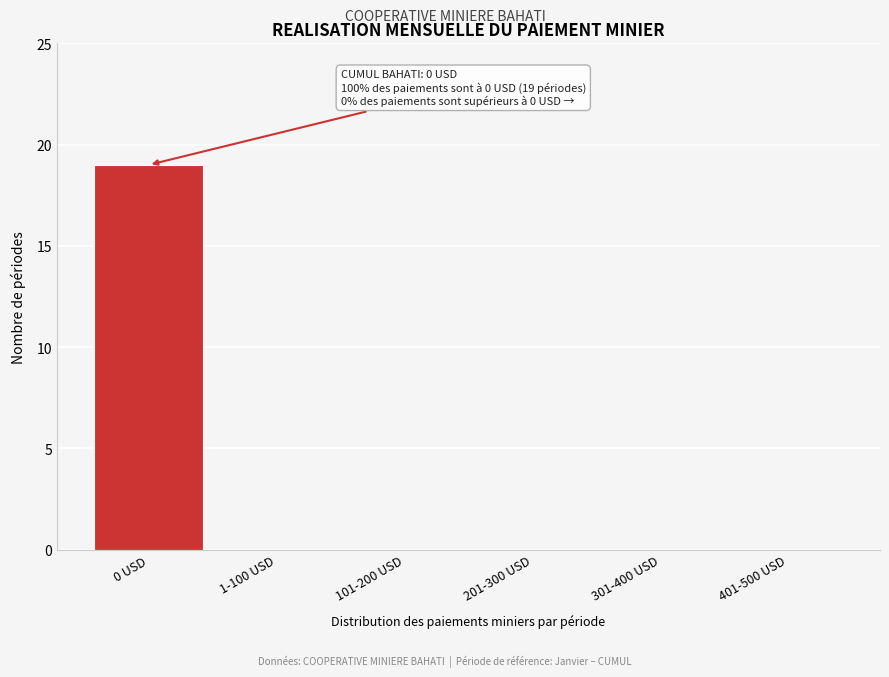

Reading right to left, transcribe all the data shown in this chart.

401-500 USD=0	301-400 USD=0	201-300 USD=0	101-200 USD=0	1-100 USD=0	0 USD=19